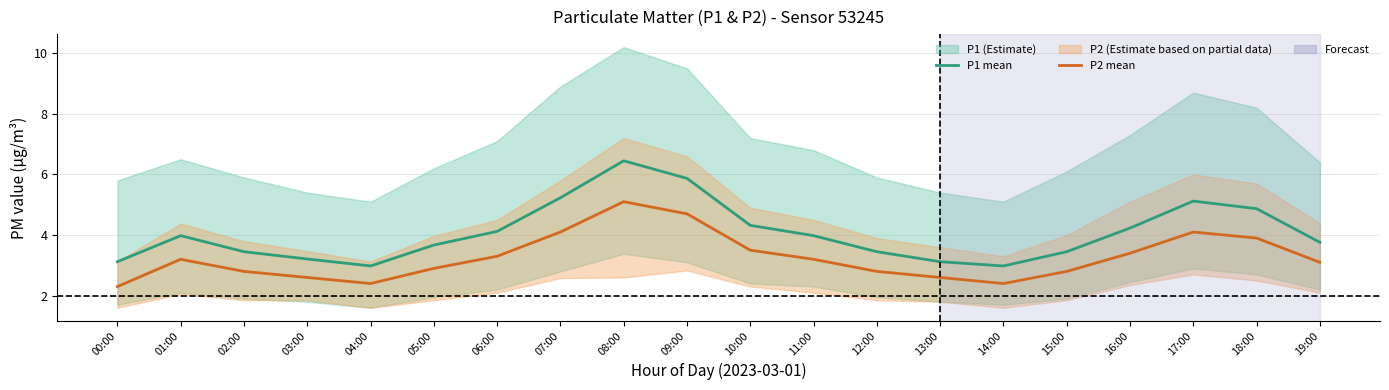

Reading left to right, extract all data points from this chart.

P1 mean: 3.1	4.0	3.5	3.2	3.0	3.7	4.1	5.2	6.5	5.9	4.3	4.0	3.5	3.1	3.0	3.5	4.2	5.1	4.9	3.8
P2 mean: 2.3	3.2	2.8	2.6	2.4	2.9	3.3	4.1	5.1	4.7	3.5	3.2	2.8	2.6	2.4	2.8	3.4	4.1	3.9	3.1